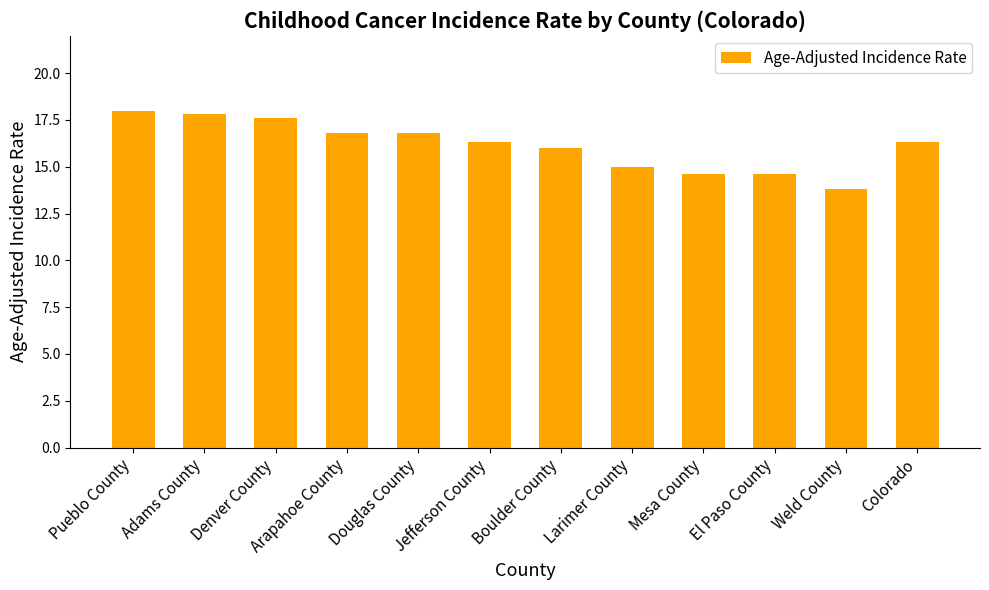

Is it true that the value at Pueblo County is 18.0?

True